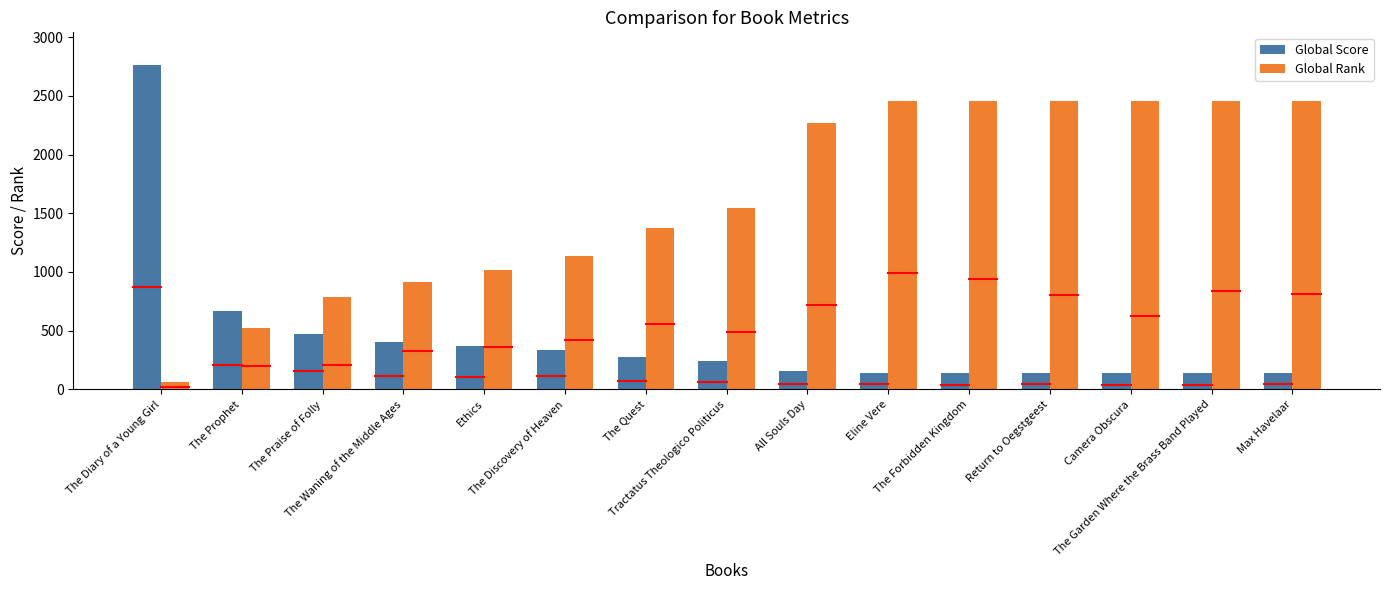

Reading left to right, transcribe all the data shown in this chart.

Global Score: 2764	669	471	407	372	335	276	243	161	144	144	144	144	144	144
Global Rank: 60	523	790	916	1016	1140	1378	1547	2267	2452	2452	2452	2452	2452	2452